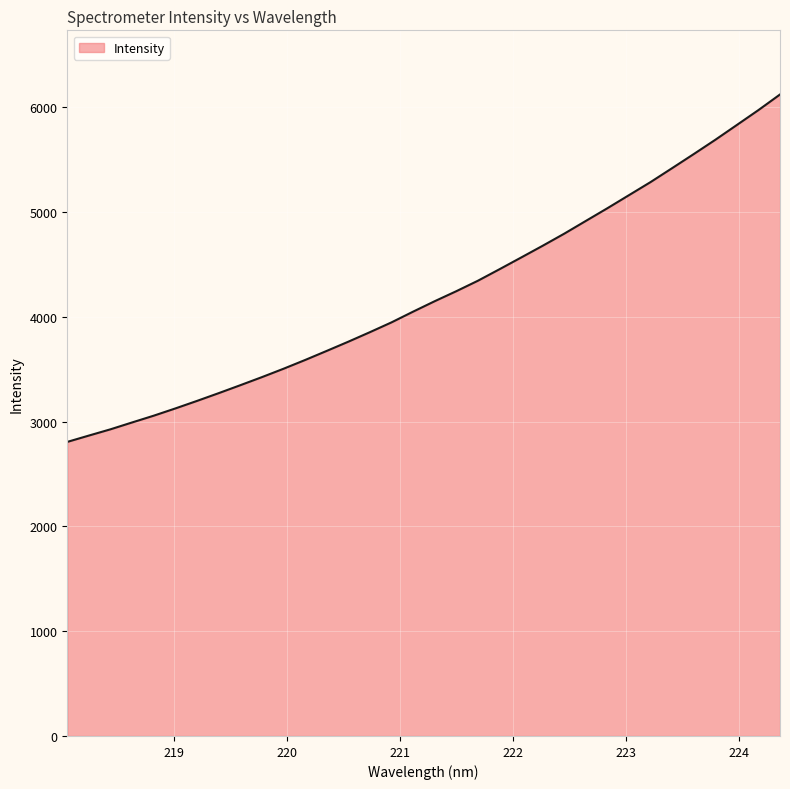

What is the difference between the maximum and minimum values?

3315.6